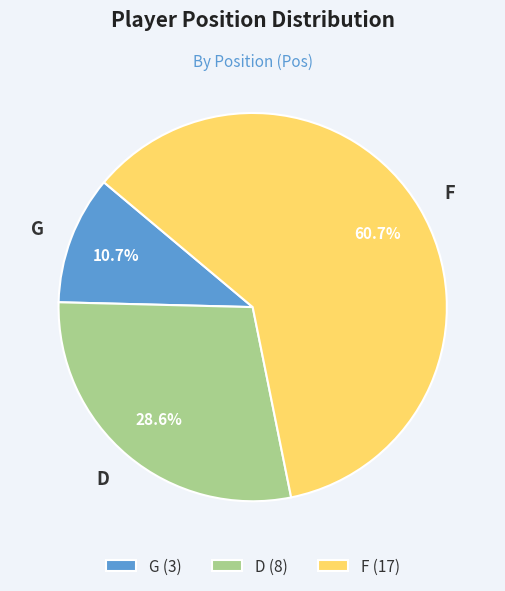

How many segments does this pie chart have?

3